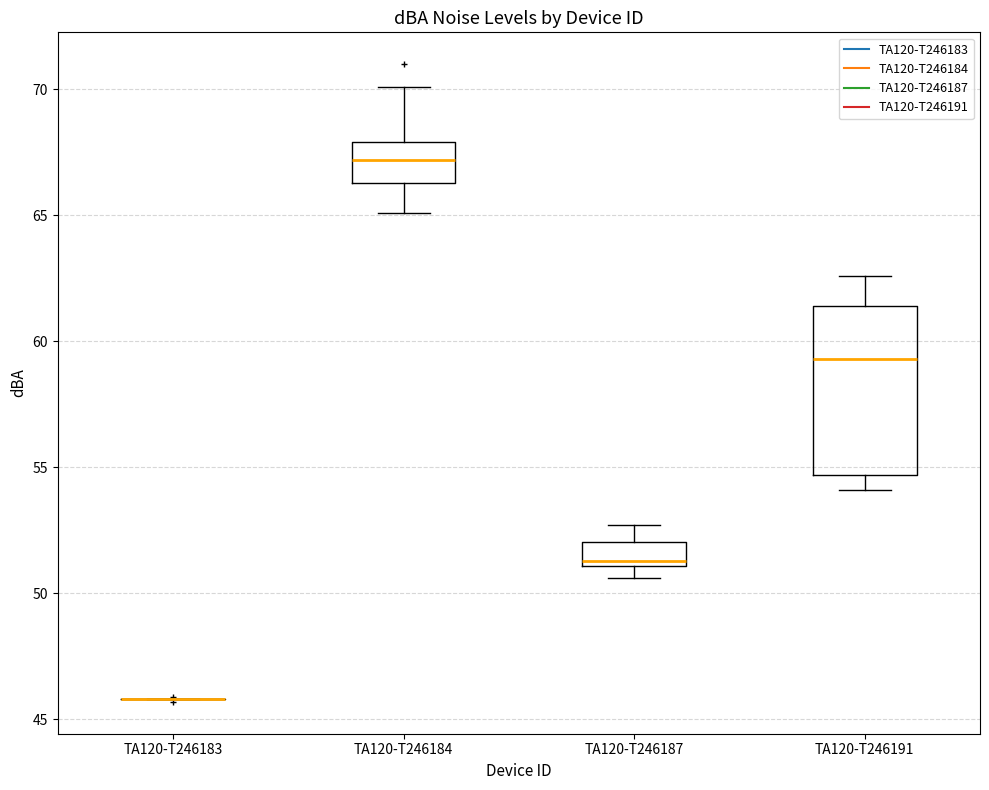

Comparing the boxes themselves (not the whiskers), which one is the tallest?

TA120-T246191